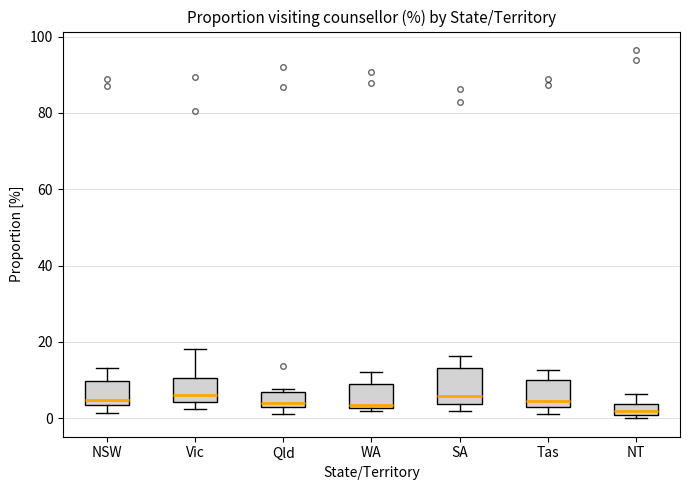

Which box is the tallest, from its lower edge to its upper edge?

SA